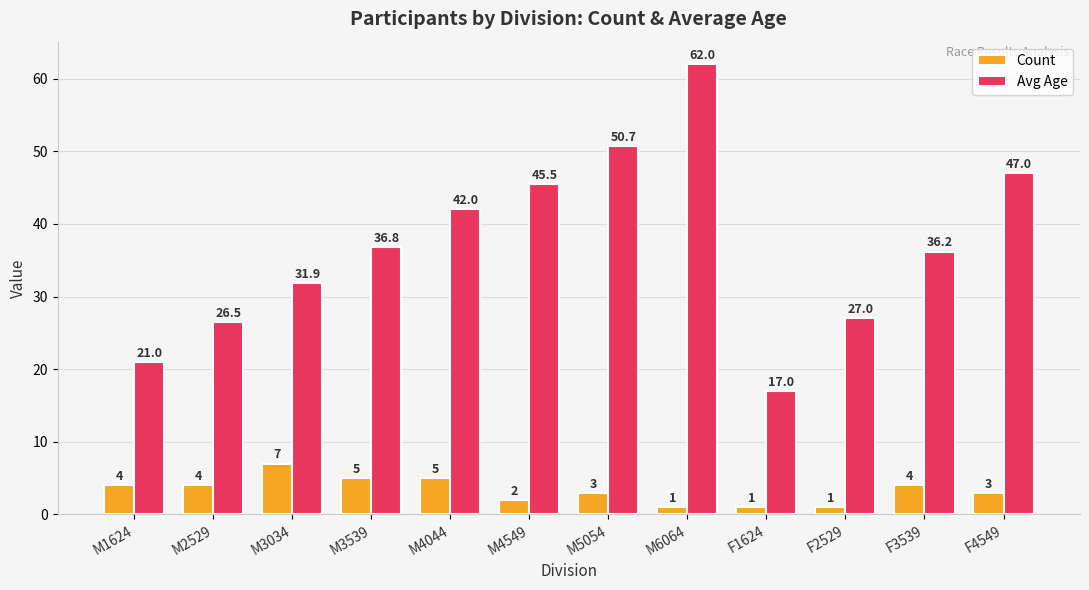

Which series has the widest spread of values?

Avg Age